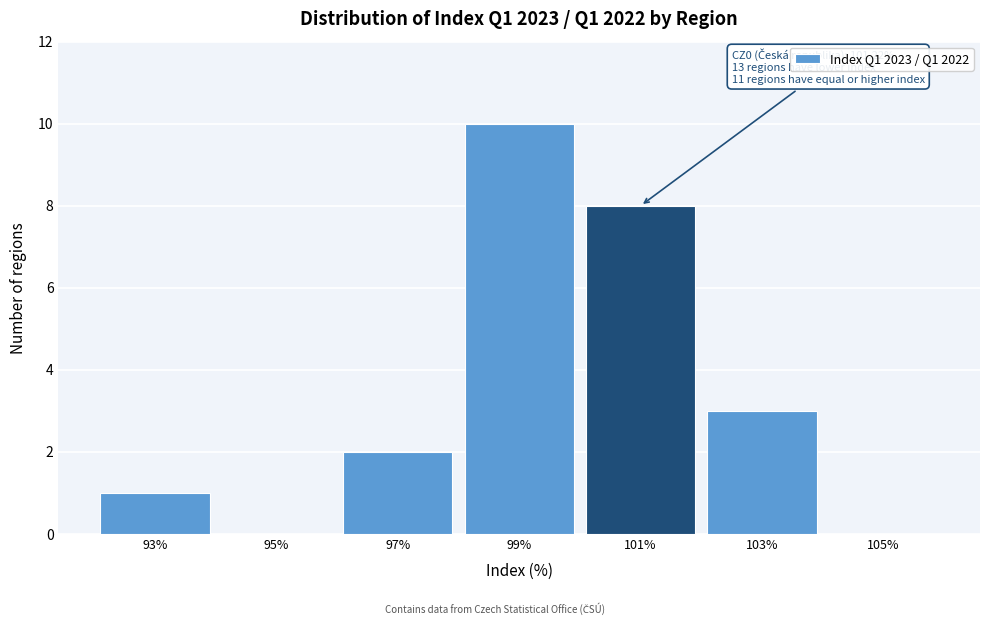

Reading left to right, what are all the values shown in this chart?

93%=1	95%=0	97%=2	99%=10	101%=8	103%=3	105%=0